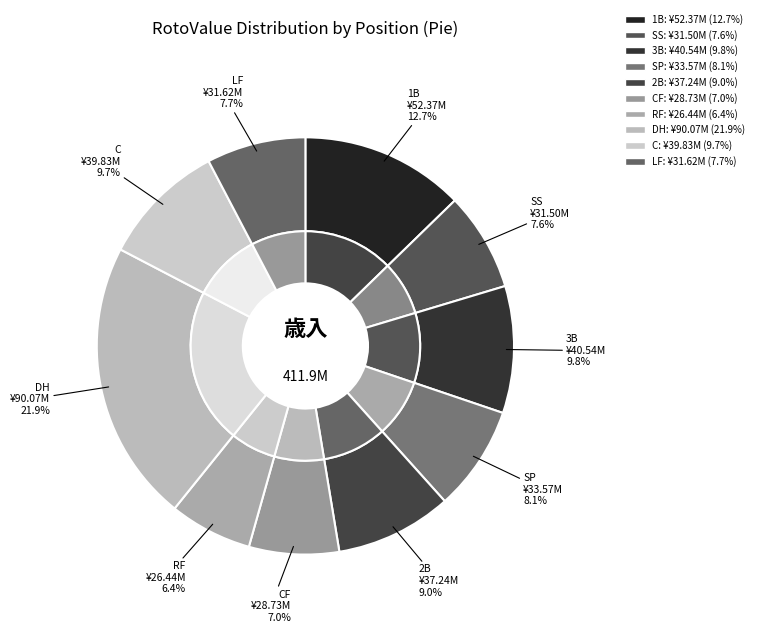

Which slice is the smallest?

RF